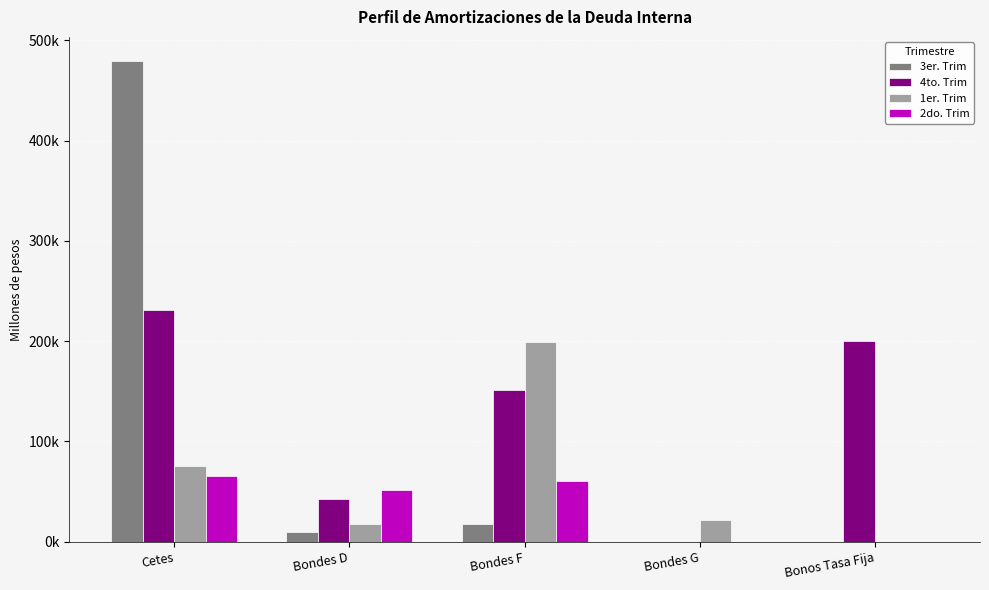

At which label is 1er. Trim closest to 99821?

Cetes